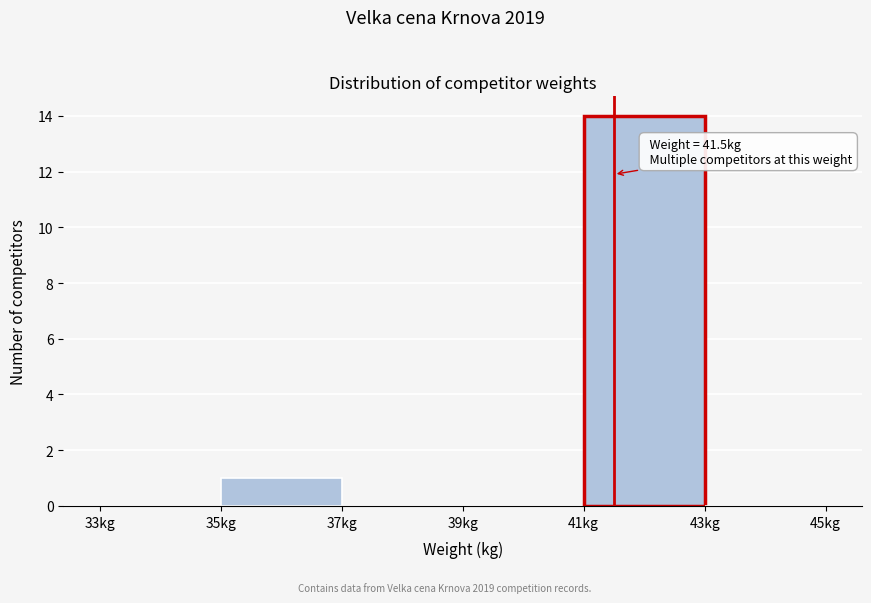

Over which range of the x-axis is the bar tallest?

41 to 43